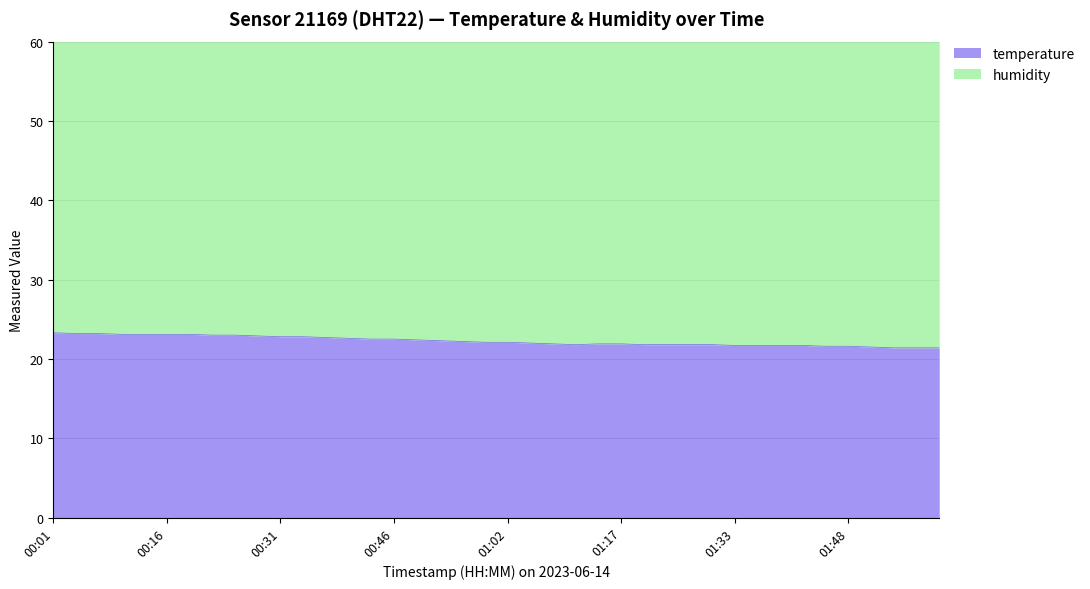

List the series in order of their overall mean, lowest first.

temperature, humidity